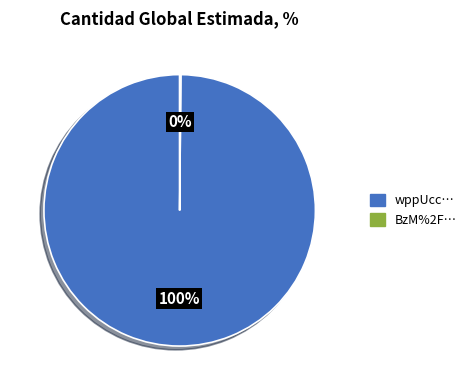

Is there a majority slice in this chart?

Yes